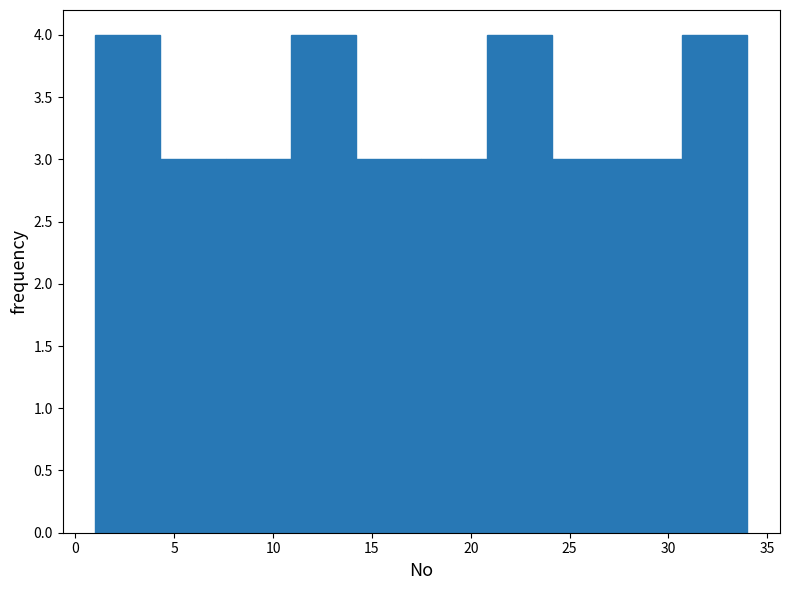

Reading left to right, transcribe this chart: for each bar, give the range it covers on the x-axis and its height. Neither the bar edges nor the heights are printed on the chart, so give them approximately, as read against the axes.

1.0 to 4.3: 4
4.3 to 7.6: 3
7.6 to 10.9: 3
10.9 to 14.2: 4
14.2 to 17.5: 3
17.5 to 20.8: 3
20.8 to 24.1: 4
24.1 to 27.4: 3
27.4 to 30.7: 3
30.7 to 34.0: 4